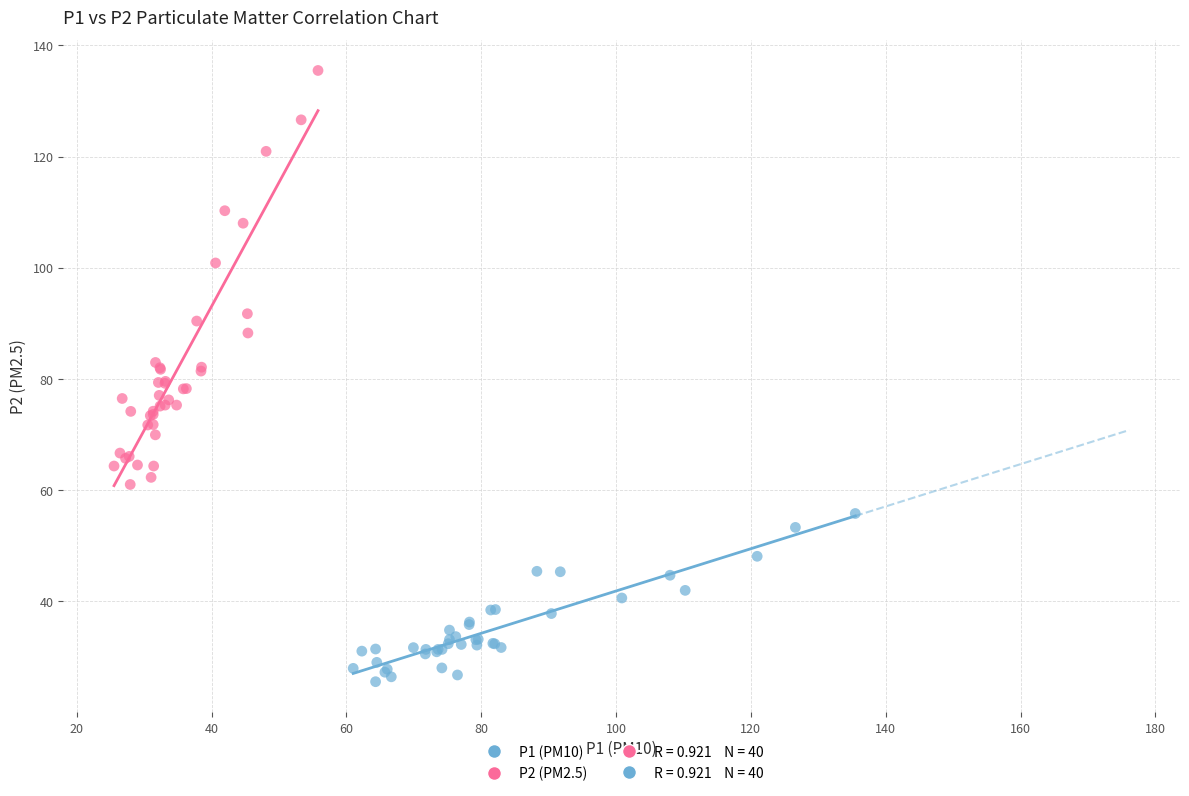

Which series reaches the maximum Y coordinate?

P2 (PM2.5)